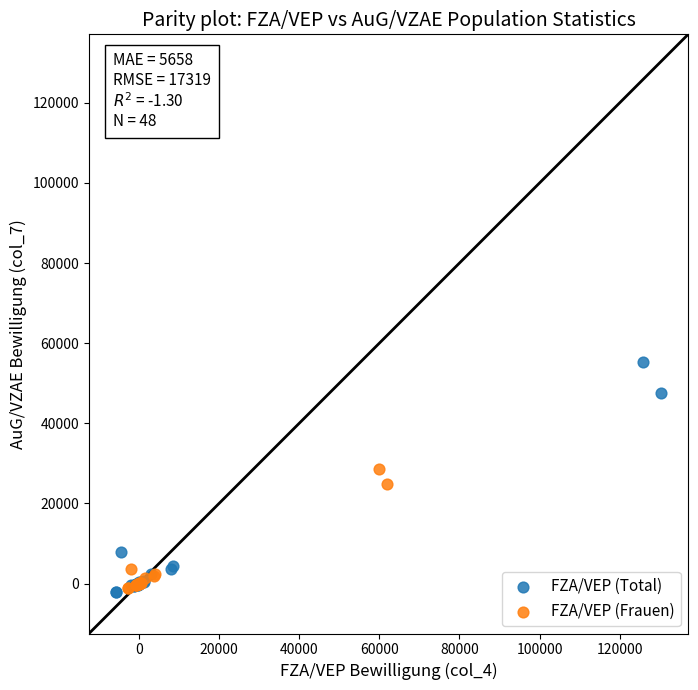

Which series contains the highest Y value?

FZA/VEP (Total)